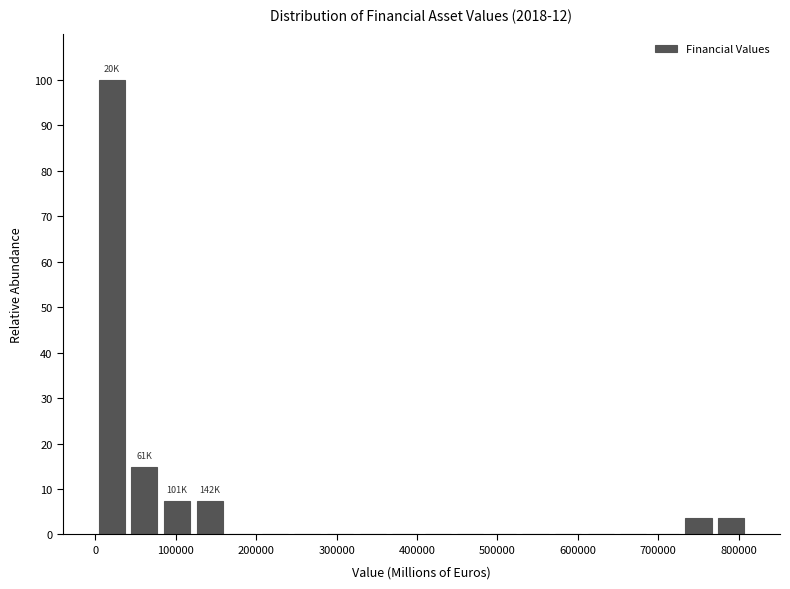

Over which range of the x-axis is the bar tallest?

0 to 40000